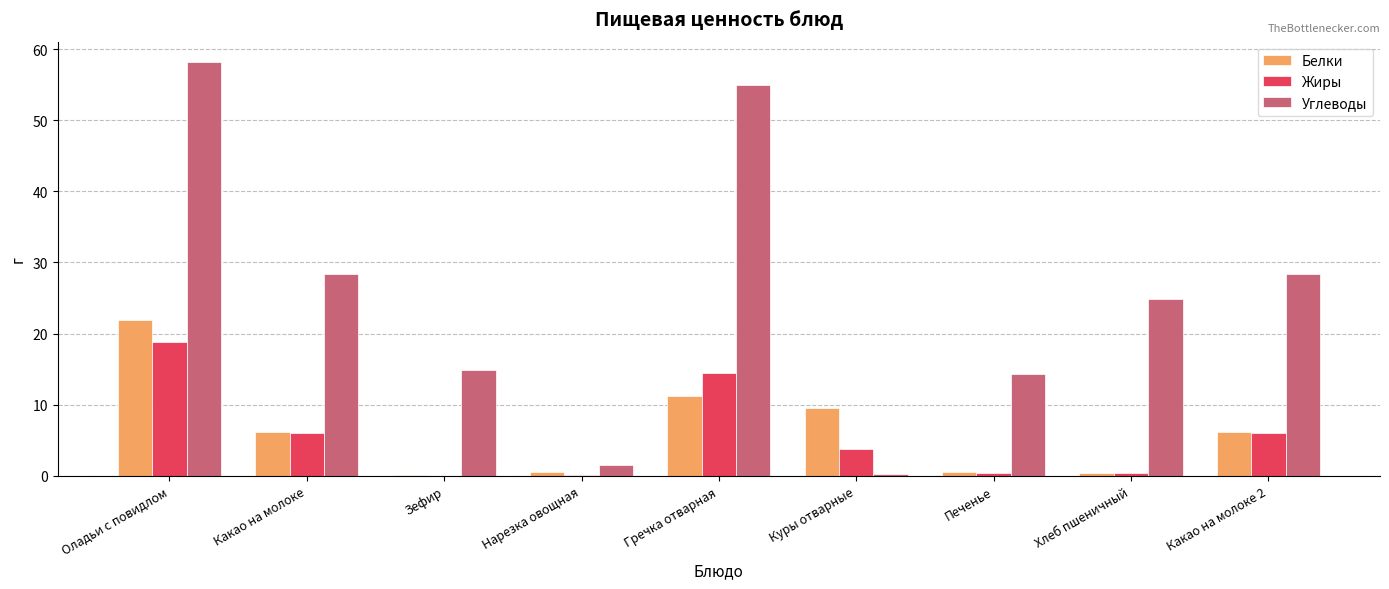

True or false: Белки has a value of 34.3 at Оладьи с повидлом.

False